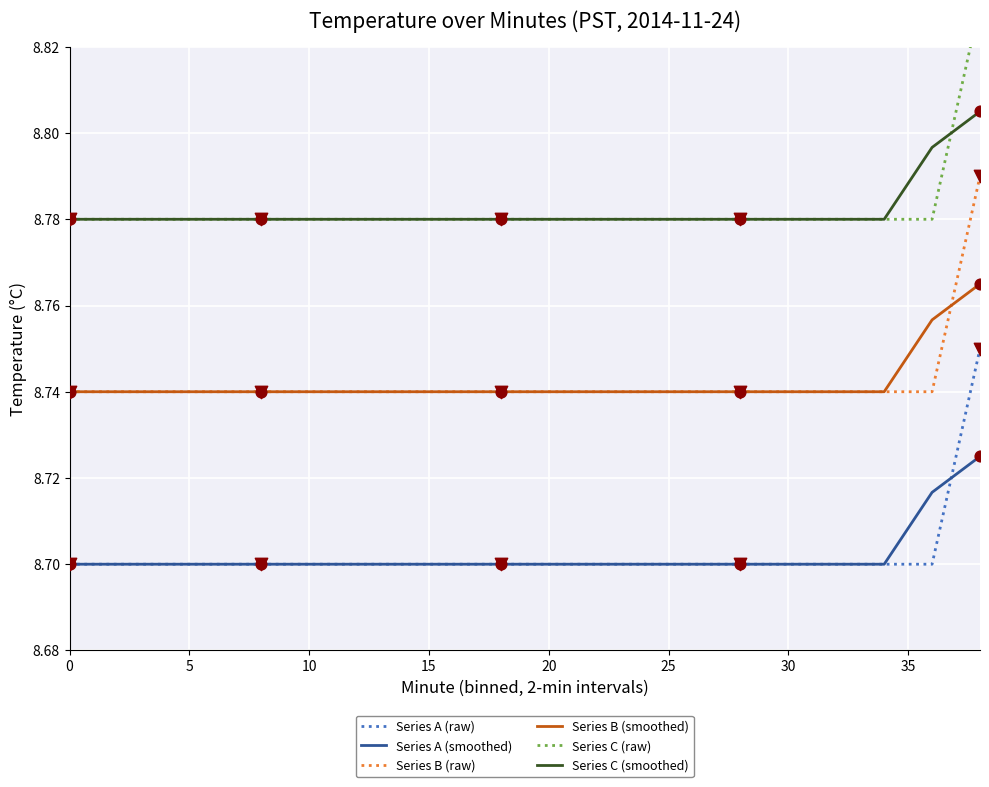

Which series has the largest total across all categories?

Series C (raw)